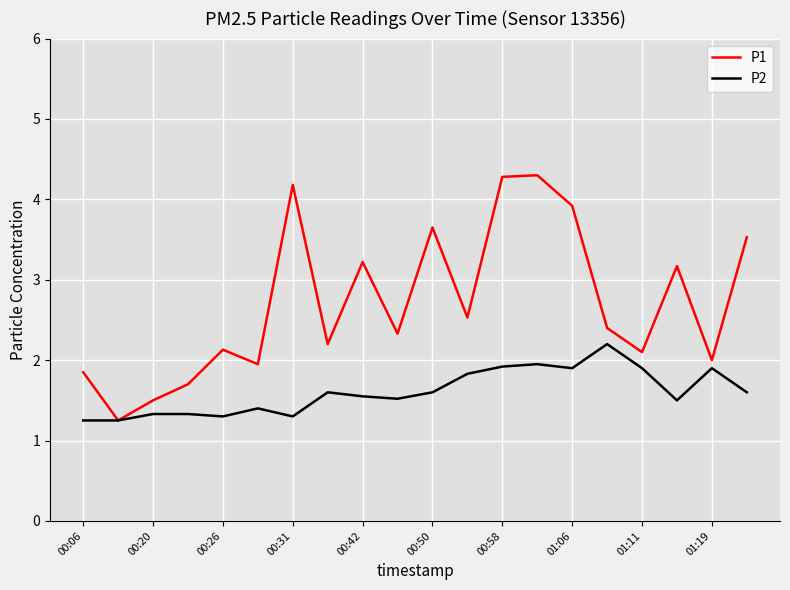

Which series has the largest total across all categories?

P1